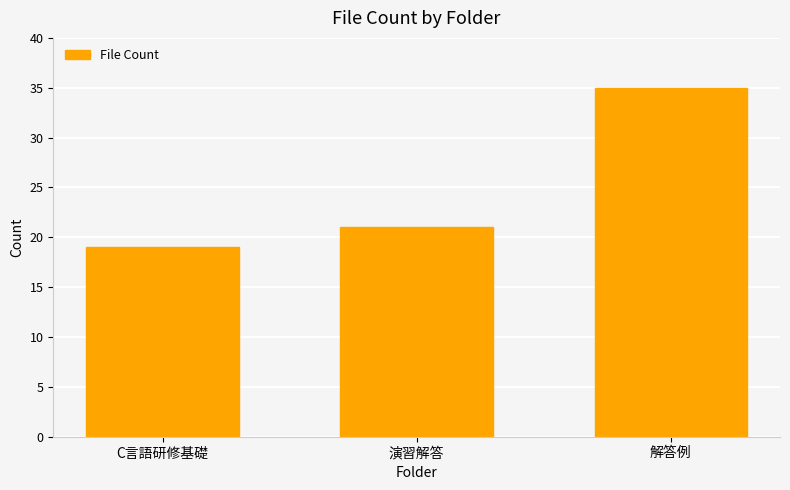

True or false: the data shows 35 at 解答例.

True